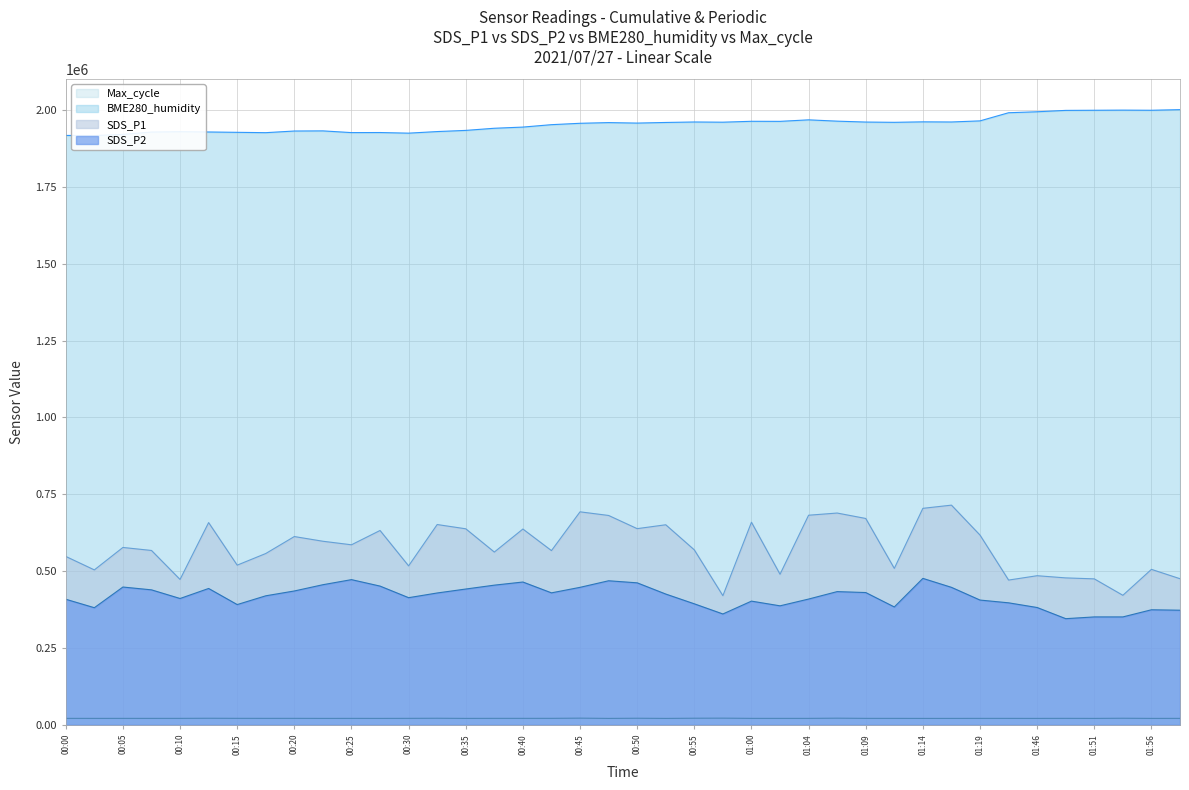

Rank the categories by BME280_humidity value from highest to lowest.

01:58, 01:53, 01:51, 01:56, 01:48, 01:46, 01:43, 01:04, 01:19, 01:07, 01:00, 01:02, 01:14, 00:55, 01:17, 01:09, 00:57, 01:12, 00:52, 00:47, 00:50, 00:45, 00:42, 00:40, 00:37, 00:35, 00:22, 00:20, 00:32, 00:10, 00:12, 00:08, 00:15, 00:27, 00:25, 00:17, 00:30, 00:05, 00:00, 00:03